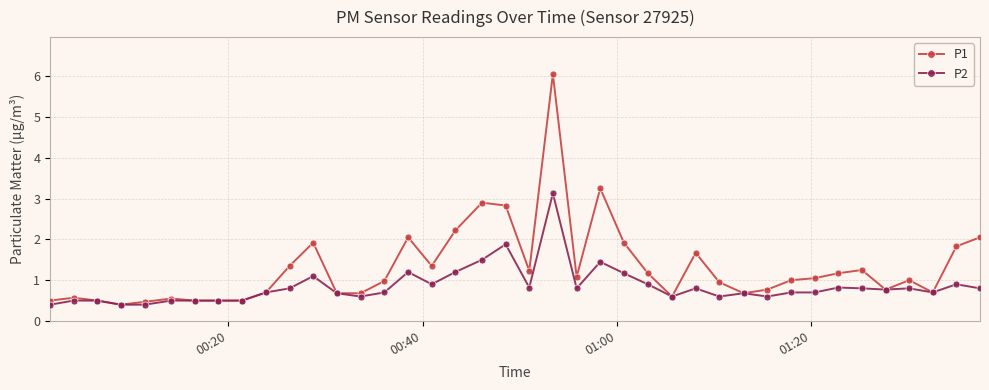

What is the sum of all P1 values?

52.3